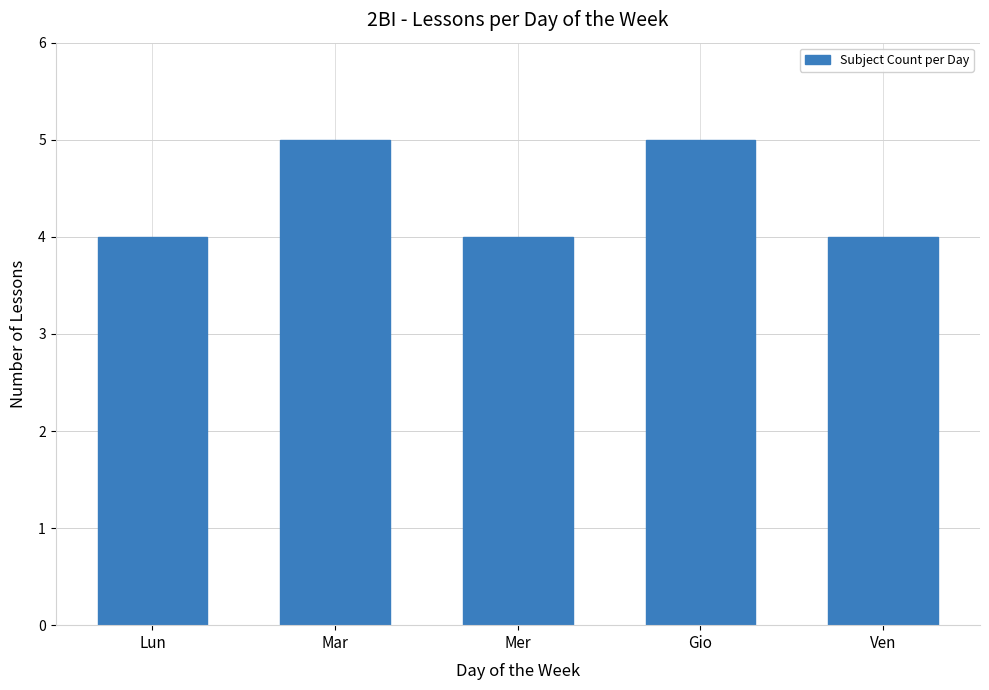

What is the greatest value displayed?

5